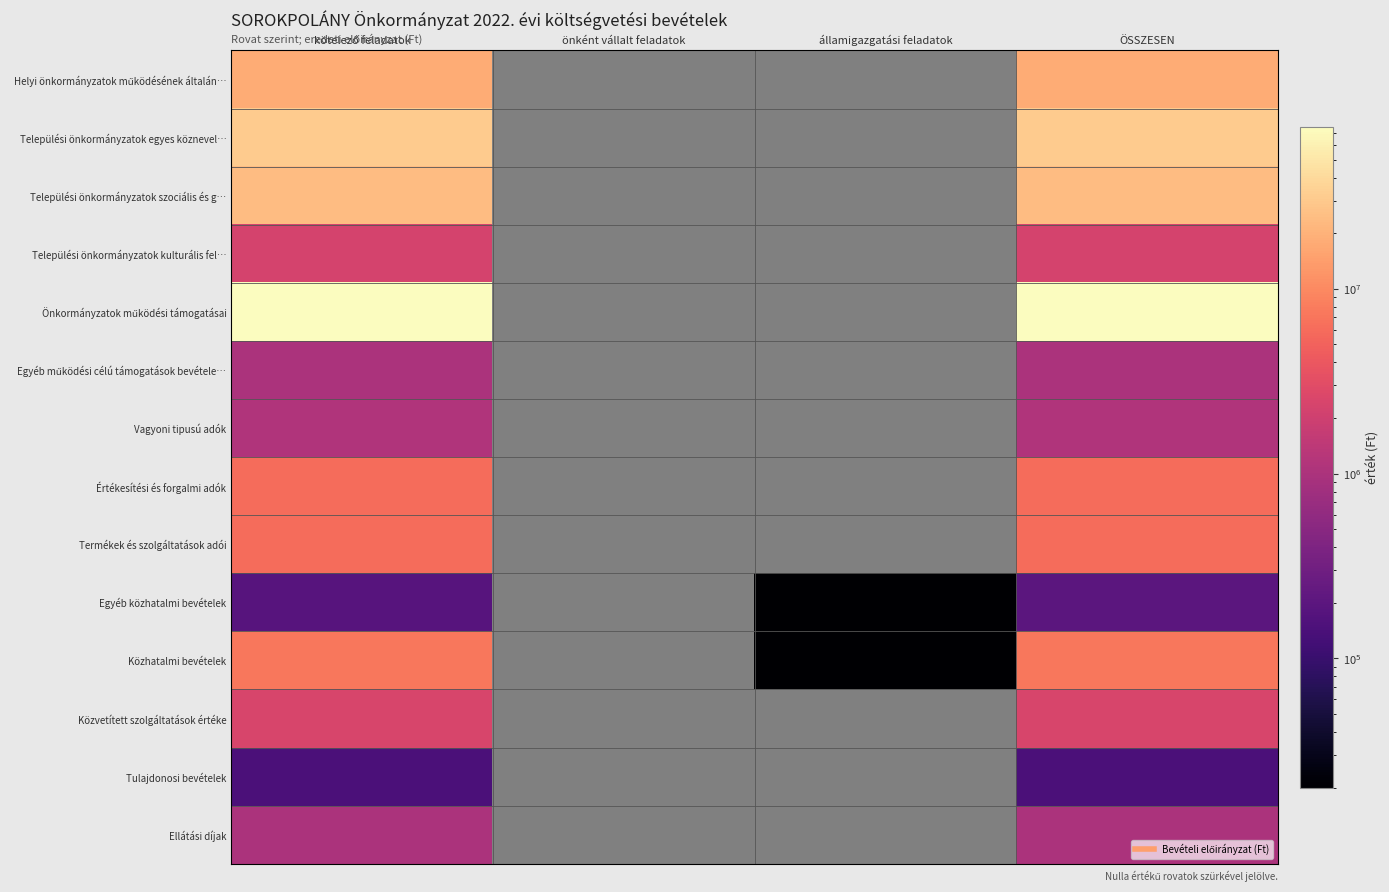

How many Közvetített szolgáltatások értéke values are between 0 and 2420000?

4